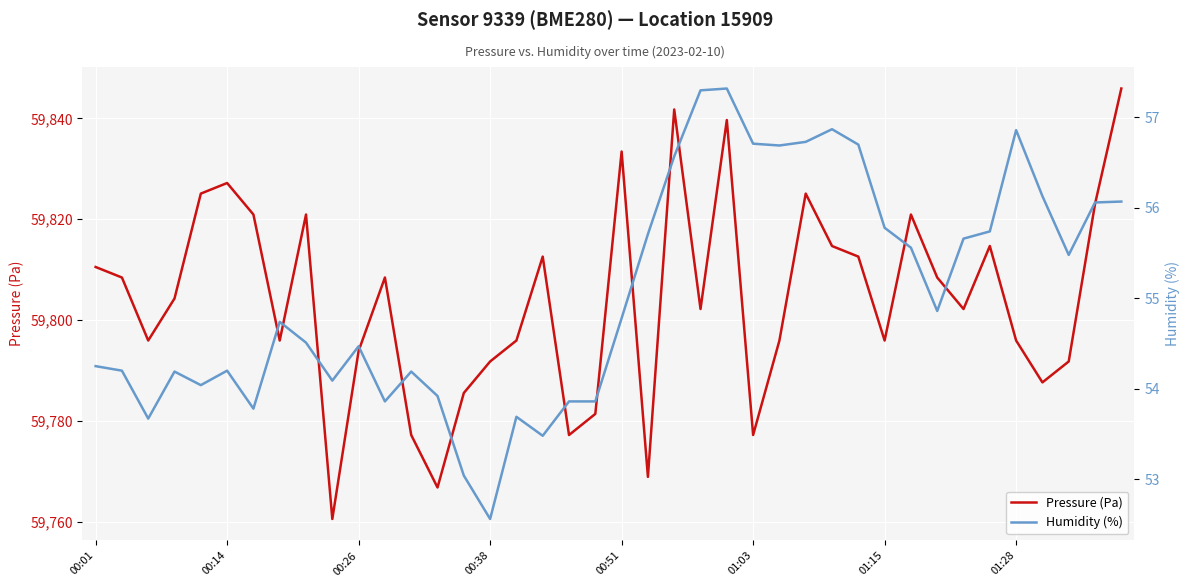

What is the highest value of the Pressure (Pa) series?

59845.9